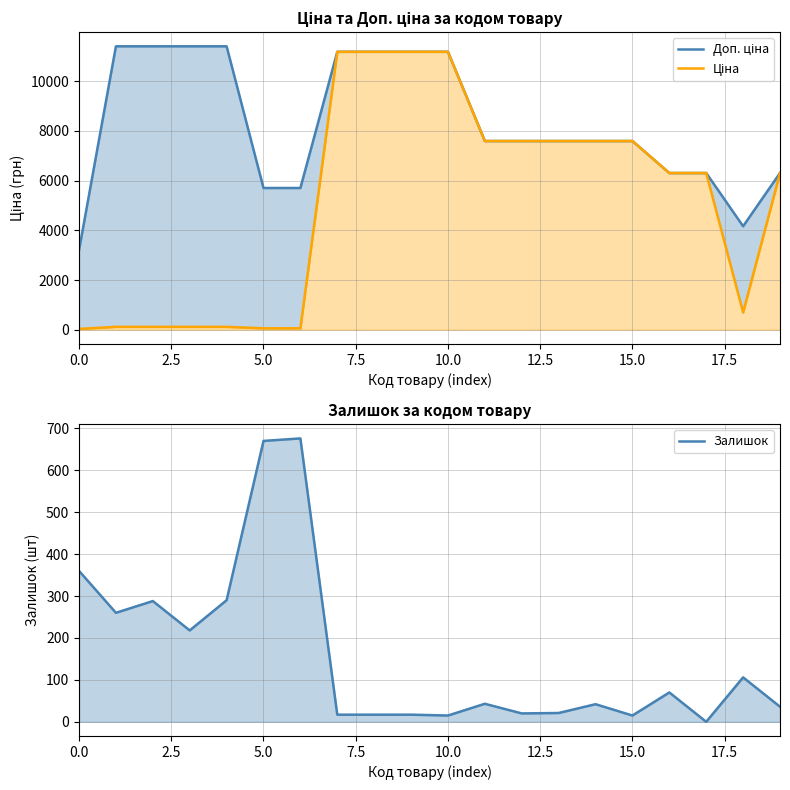

What is the spread (max minus min) of values at 12?

7576.5